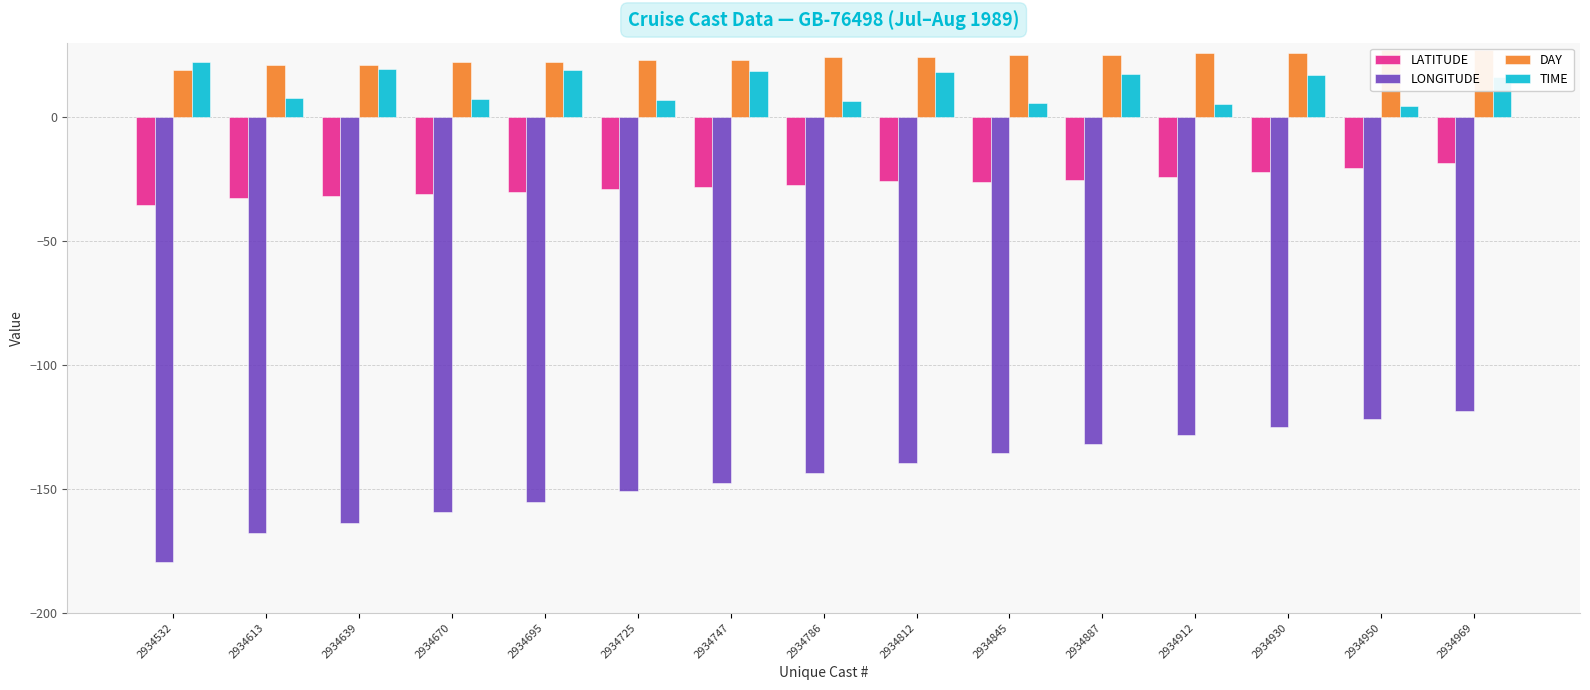

The value of DAY at 2934912 is 26.0. True or false?

True